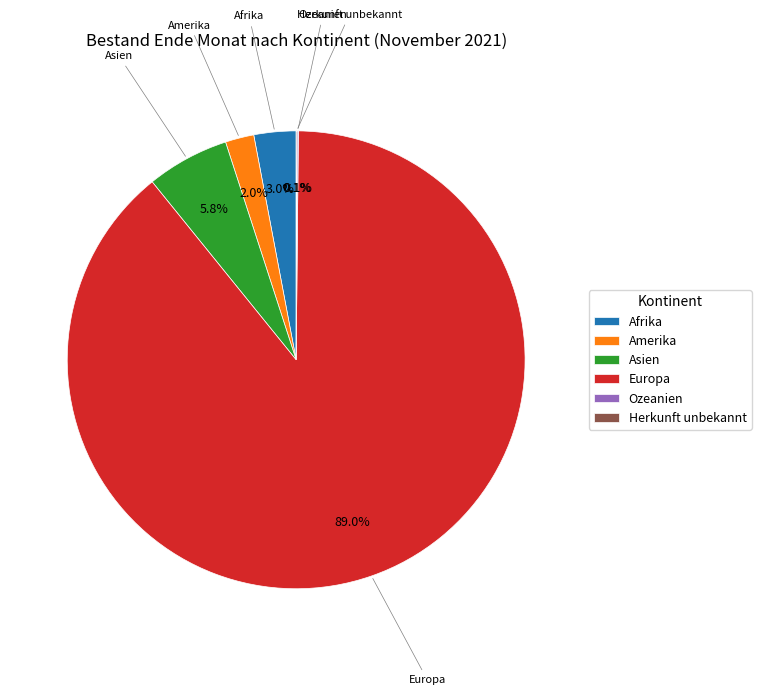

What is the total percentage of Amerika and Afrika?

5.0%